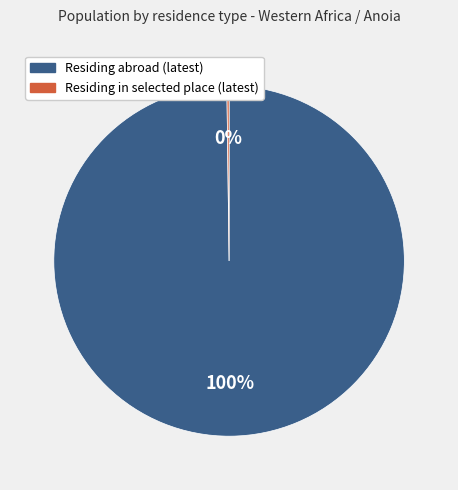

Which category accounts for the majority?

Residing abroad (latest)